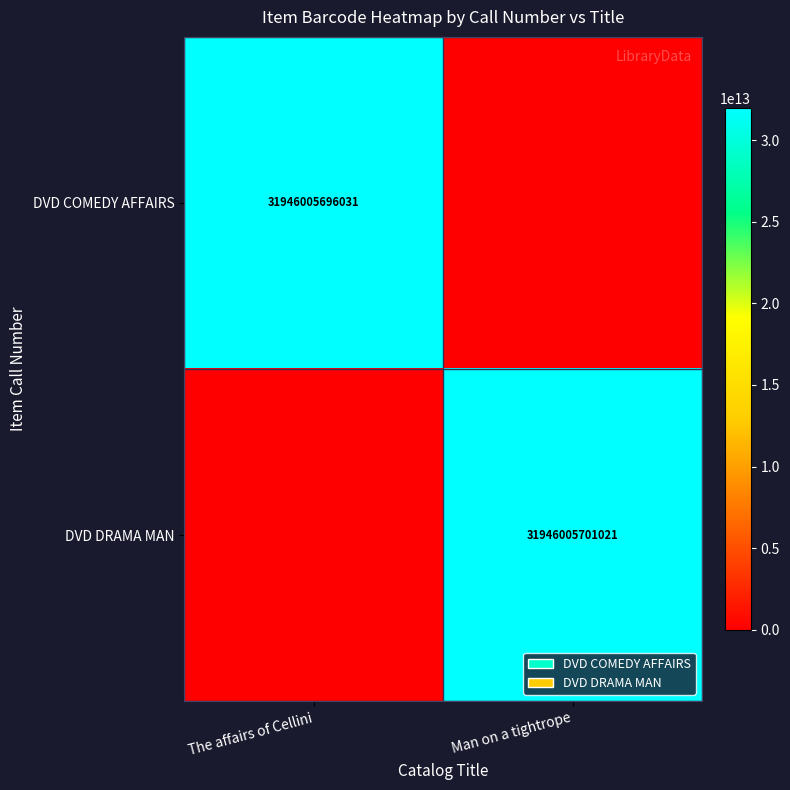

The value of DVD COMEDY AFFAIRS at The affairs of Cellini is 31946005696031. True or false?

True